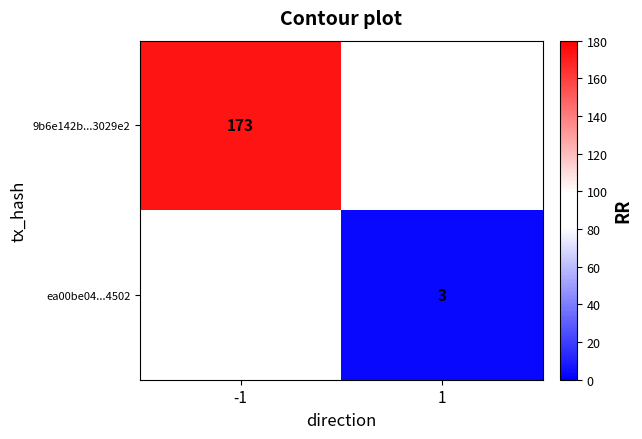

The value of 9b6e142b...3029e2 at -1 is 115. True or false?

False